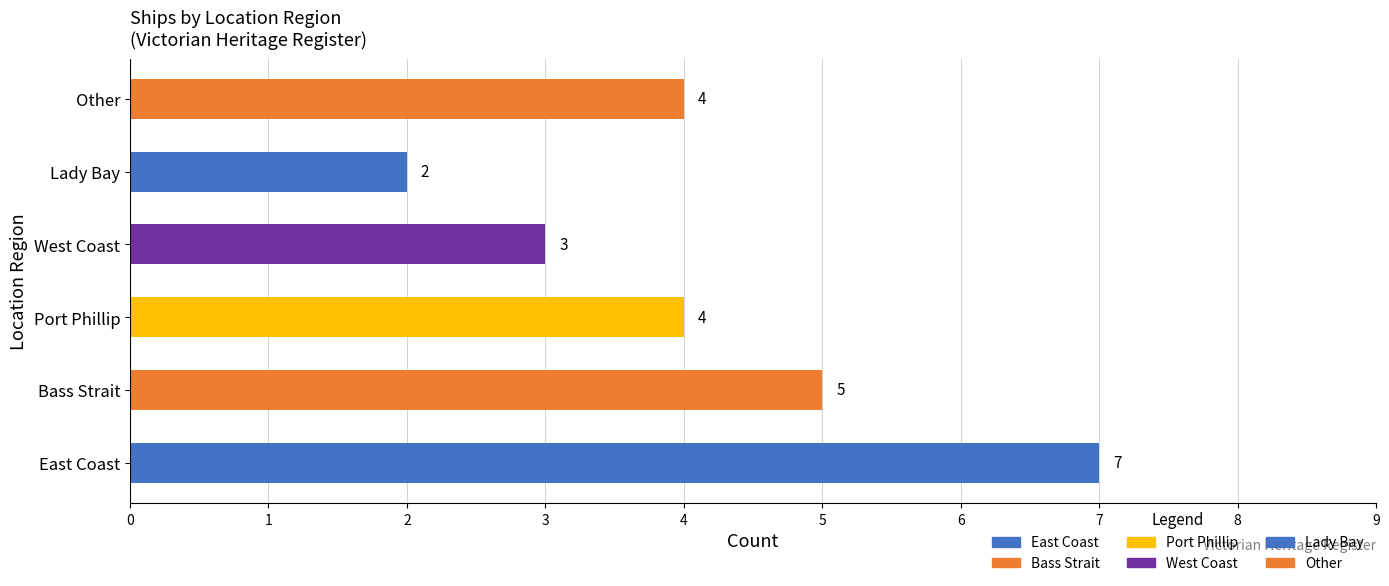

Are the bars horizontal?

Yes